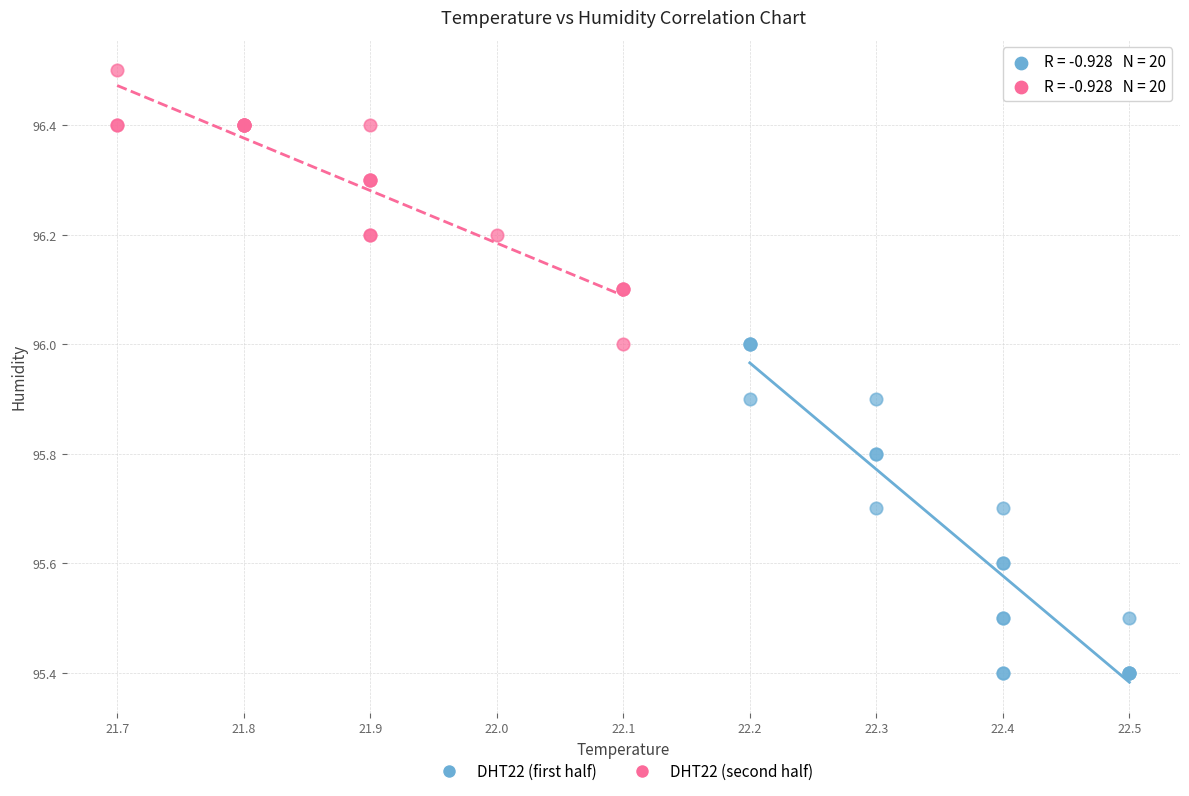

Which series reaches the minimum Y coordinate?

DHT22 (first half)